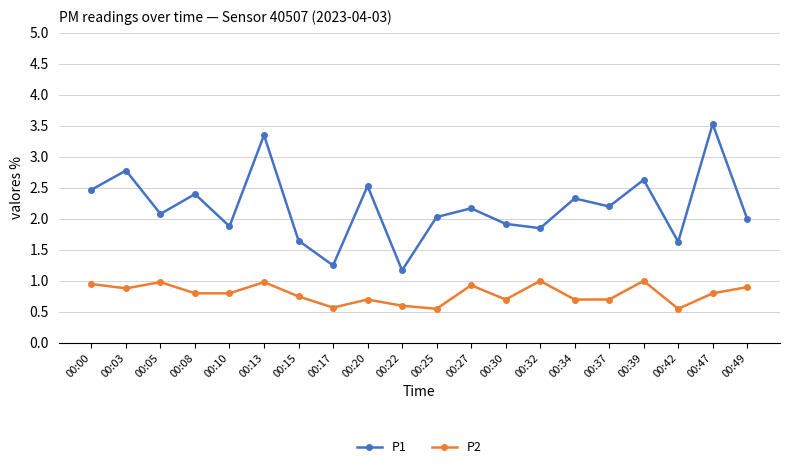

Count the number of categories in the chart.

20